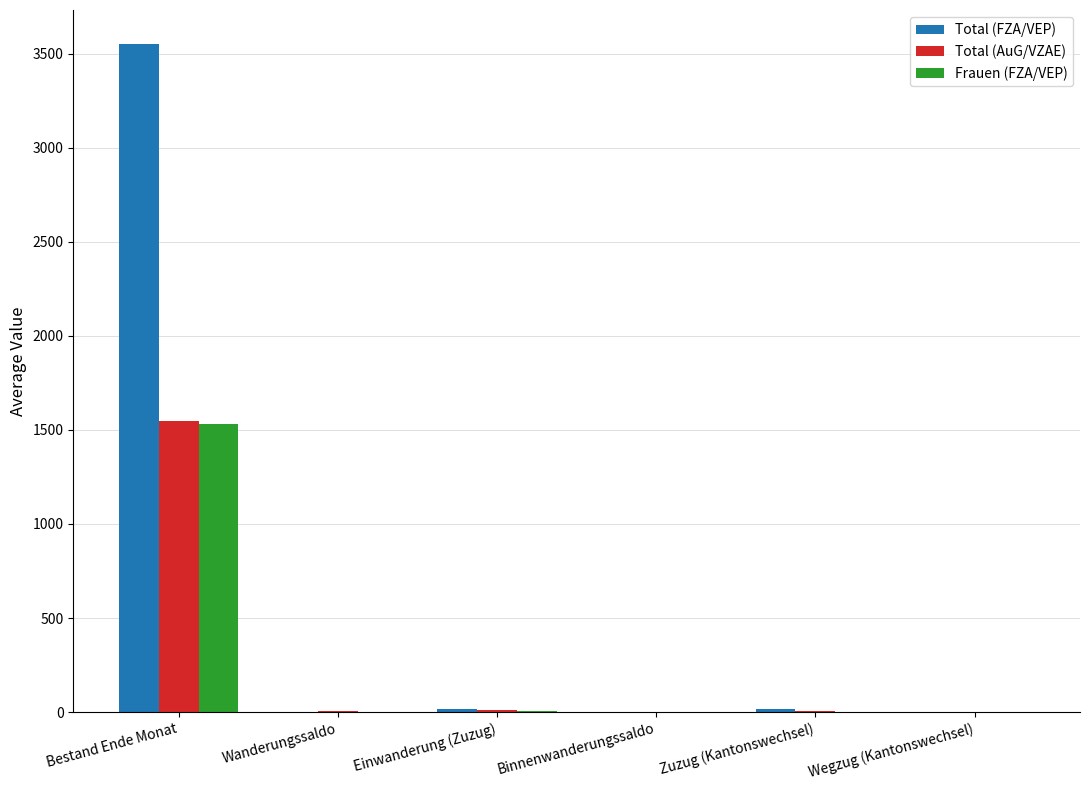

At which category is the sum across all series the highest?

Bestand Ende Monat